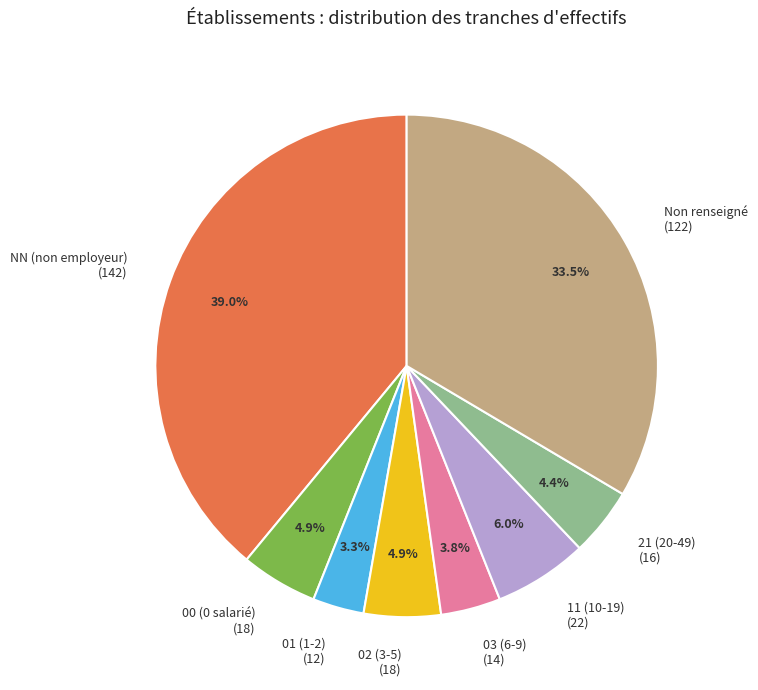

Do 00 (0 salarié) (18) and 21 (20-49) (16) together represent more than half of the pie?

No